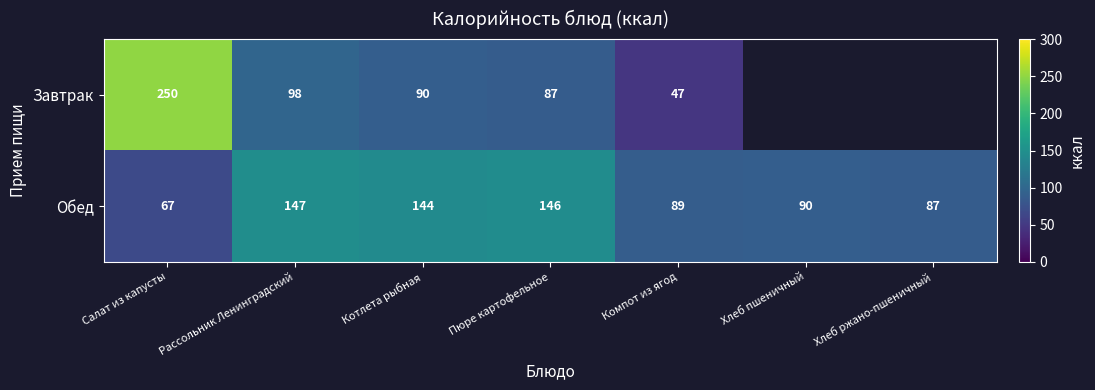

Is it true that Обед equals 67 at Салат из капусты?

True